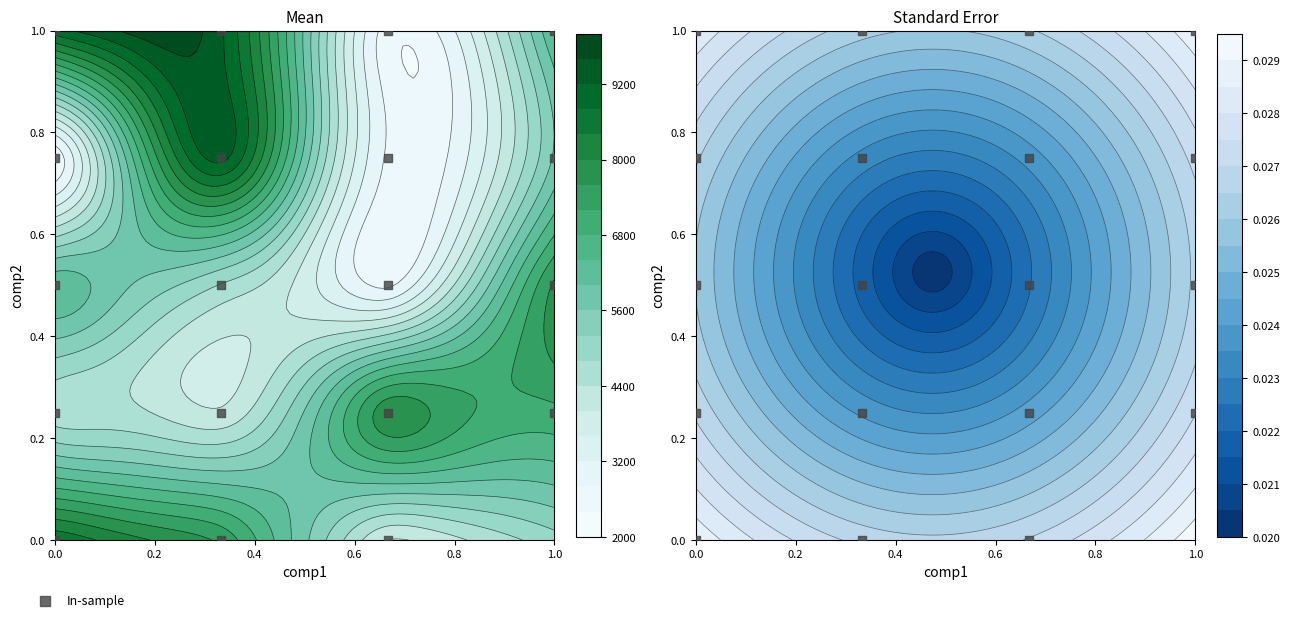

What is the sum of all values?

10.0